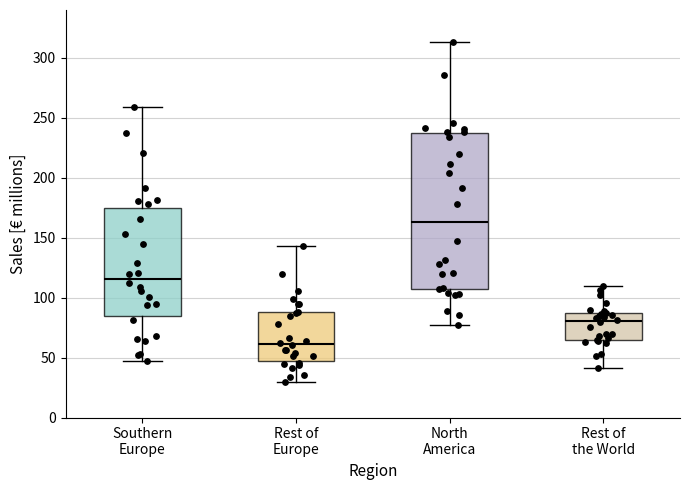

Reading left to right, transcribe this box plot: for each box, give where its median line is, the range the box spans, and where its two whiskers end, as read against the y-axis. The values are not printed on the chart, so give them approximately, as read against the axis.

Southern Europe: median 115, box 85 to 175, whiskers 45 to 260
Rest of Europe: median 60, box 45 to 90, whiskers 30 to 145
North America: median 165, box 105 to 235, whiskers 75 to 315
Rest of the World: median 80, box 65 to 85, whiskers 40 to 110